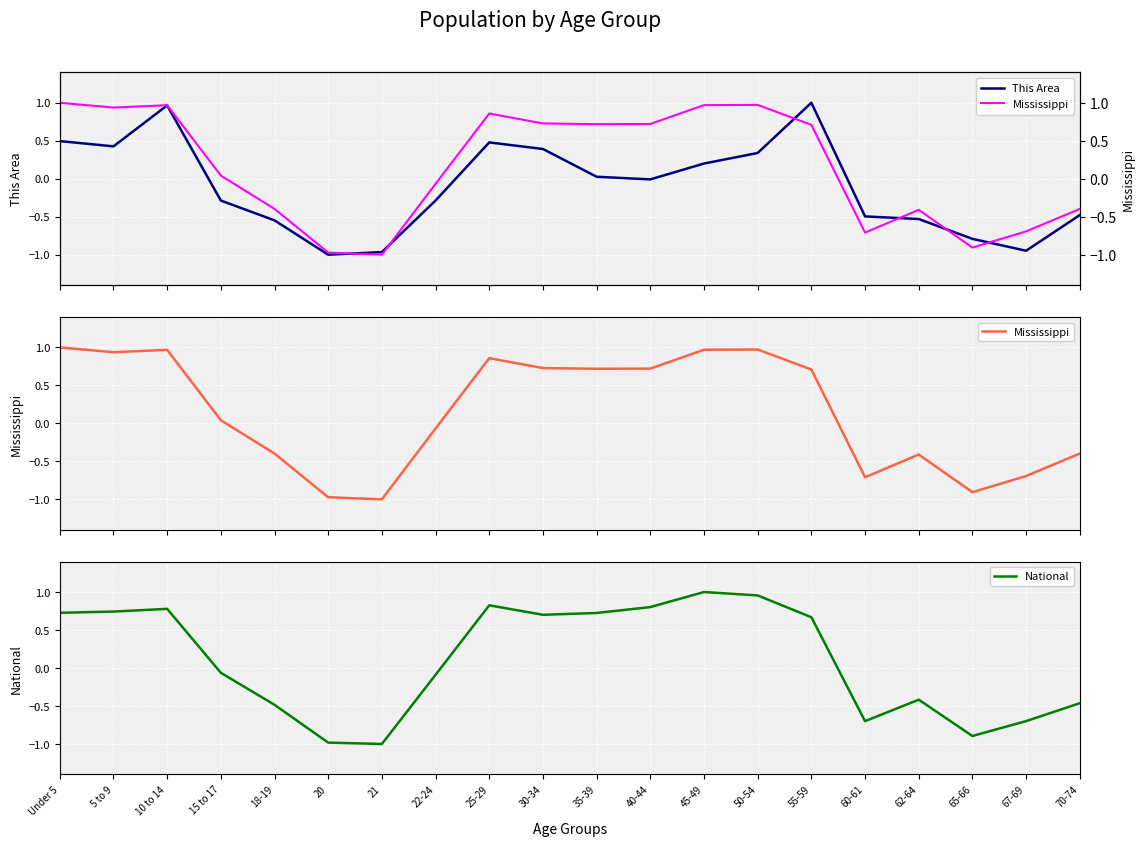

What are all the series names shown in the legend?

This Area, Mississippi, National